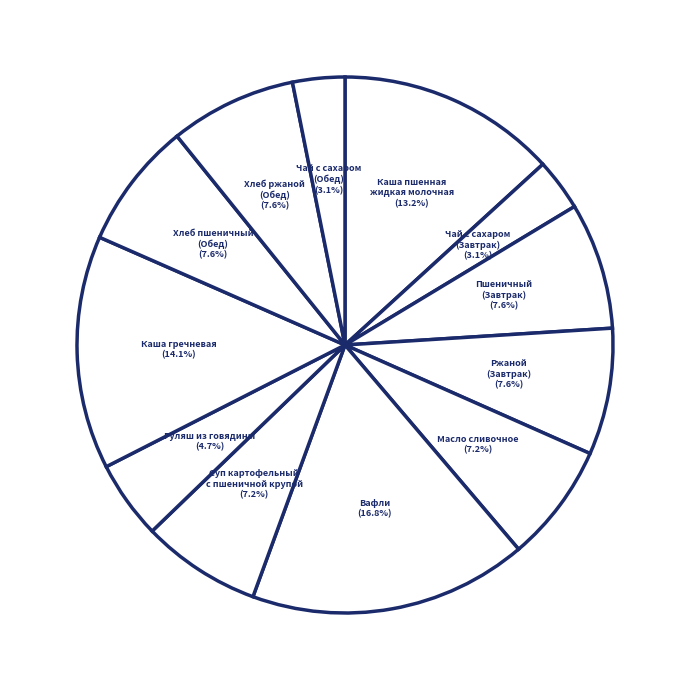

Is the sum of Чай с сахаром (Завтрак) and Каша пшенная жидкая молочная greater than half?

No